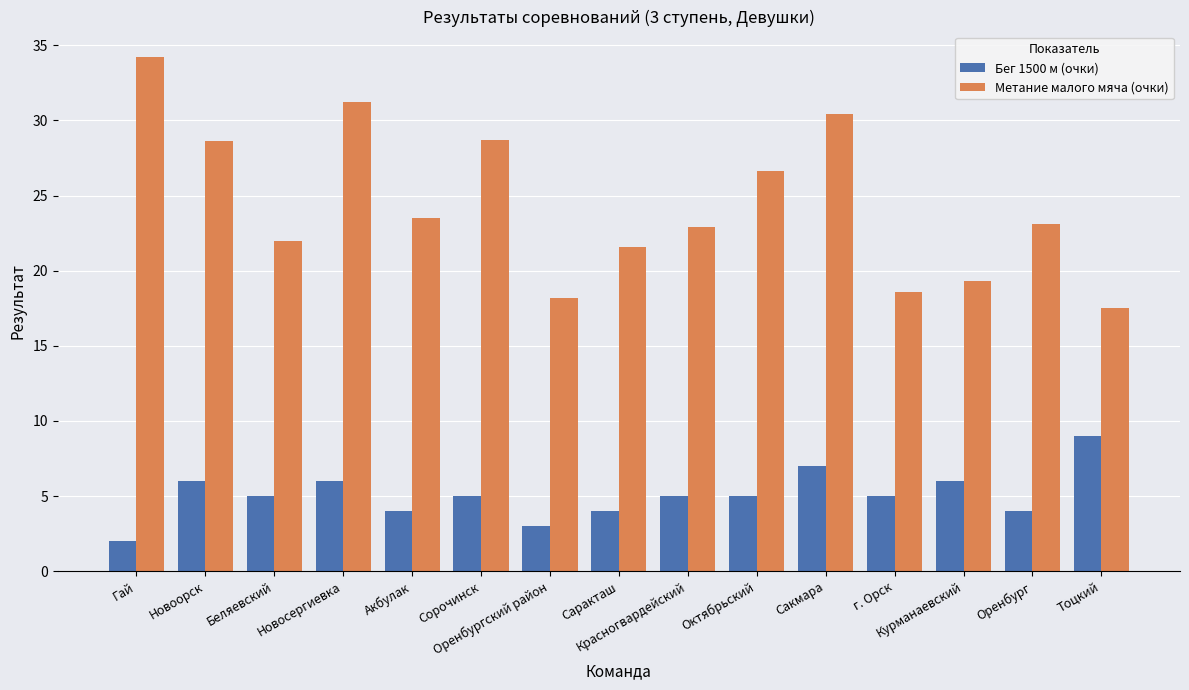

Does the chart contain stacked bars?

No